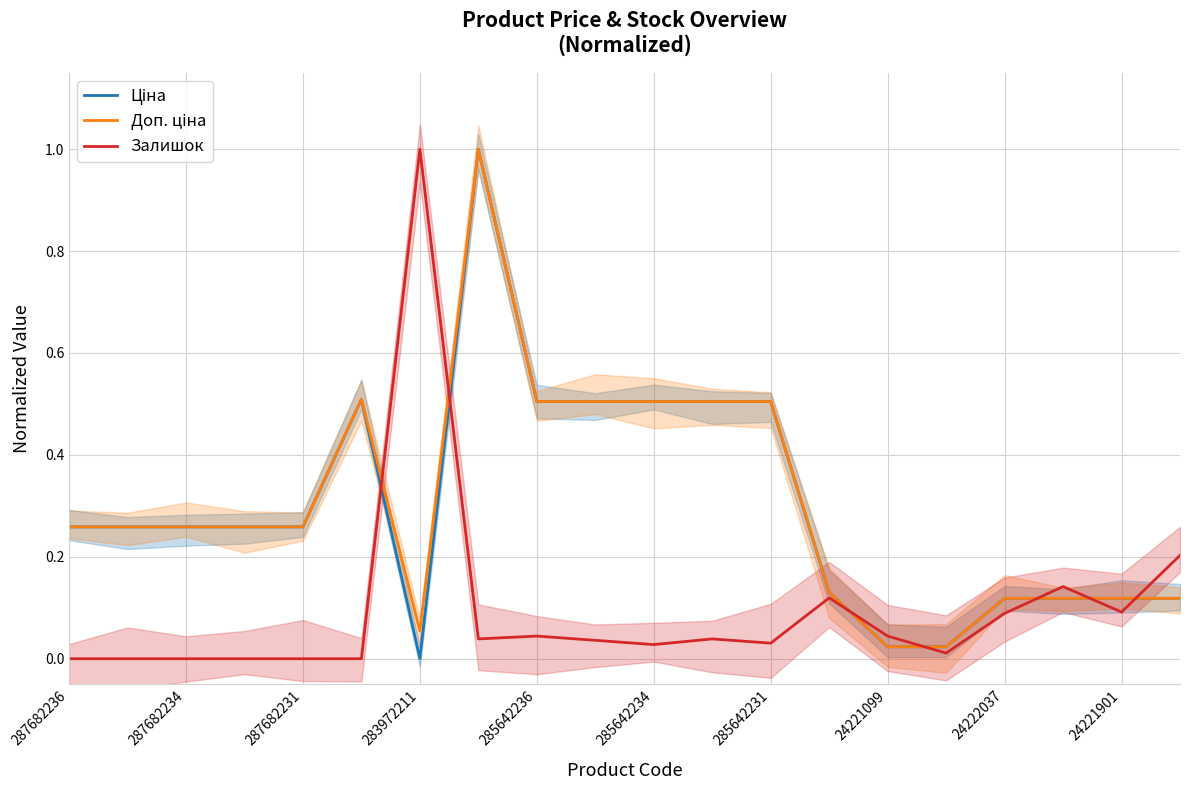

Reading left to right, extract all data points from this chart.

Ціна: 0.3	0.3	0.3	0.3	0.3	0.5	0.0	1.0	0.5	0.5	0.5	0.5	0.5	0.1	0.0	0.0	0.1	0.1	0.1	0.1
Доп. ціна: 0.3	0.3	0.3	0.3	0.3	0.5	0.1	1.0	0.5	0.5	0.5	0.5	0.5	0.1	0.0	0.0	0.1	0.1	0.1	0.1
Залишок: 0.0	0.0	0.0	0.0	0.0	0.0	1.0	0.0	0.0	0.0	0.0	0.0	0.0	0.1	0.0	0.0	0.1	0.1	0.1	0.2